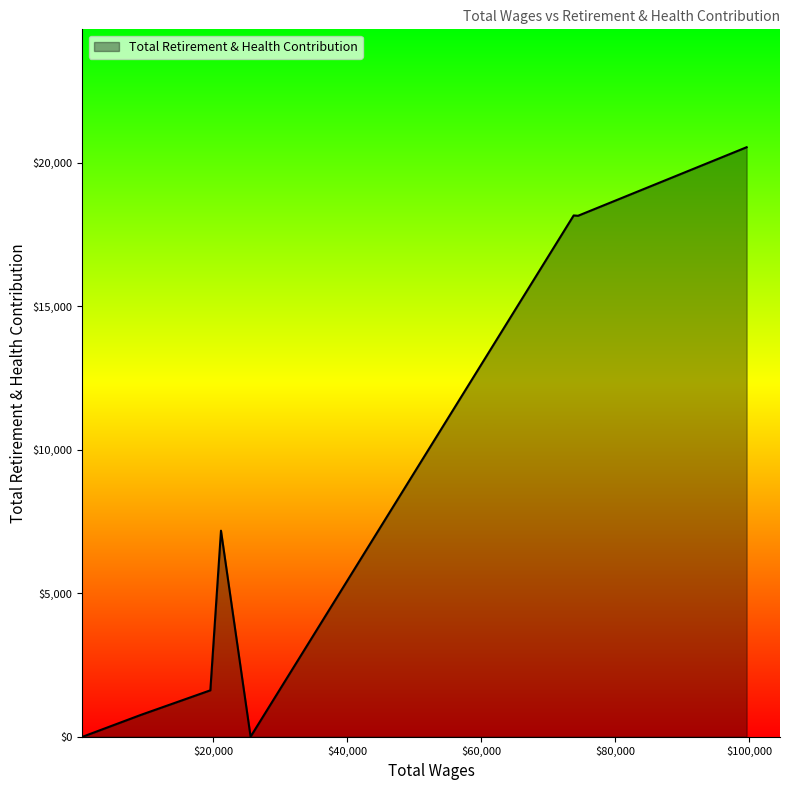

What is the difference between the maximum and minimum values?

20540